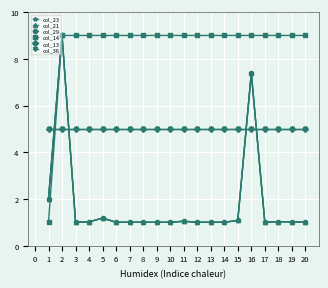

Rank the series at 15 from lowest to highest value.

col_13, col_36, col_23, col_21, col_29, col_14